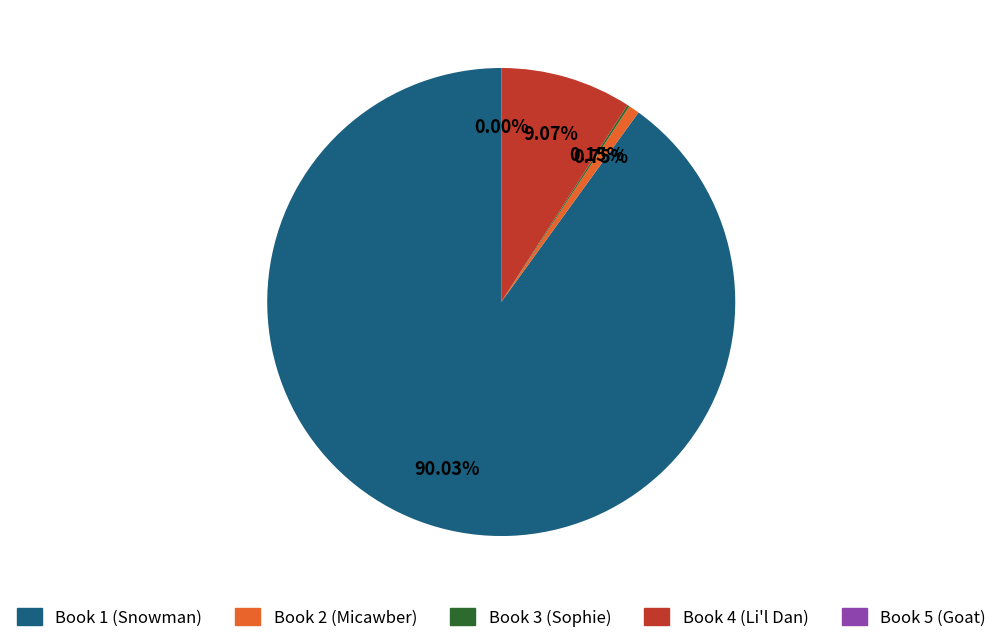

Which has a higher value, Book 2 (Micawber) or Book 1 (Snowman)?

Book 1 (Snowman)